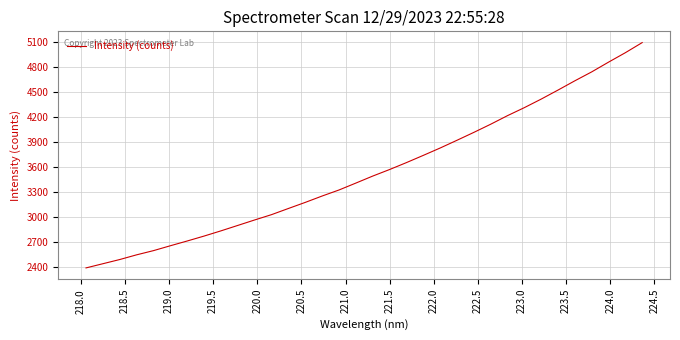

What is the difference between the second highest and second lowest values?

2534.3